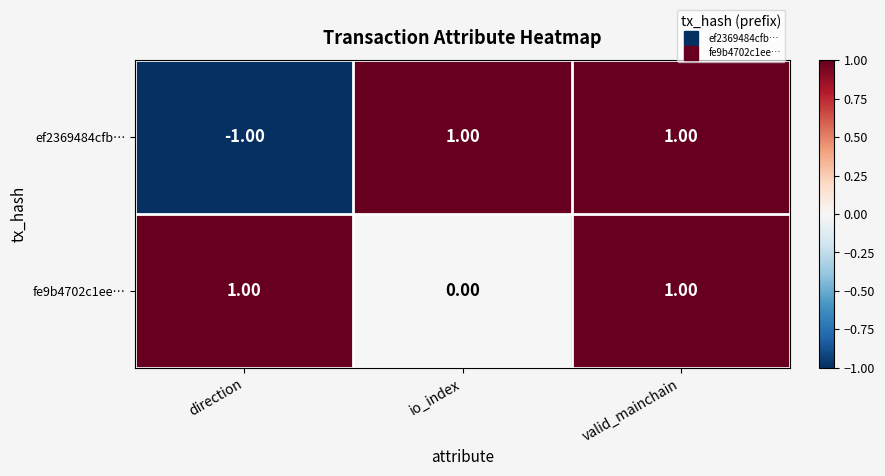

At how many categories does at least one series exceed 0?

3